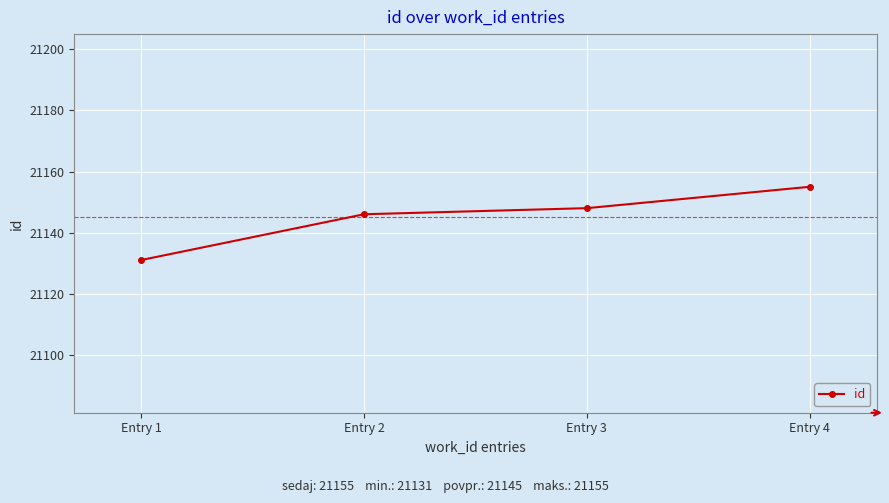

True or false: the data shows 21131 at Entry 1.

True